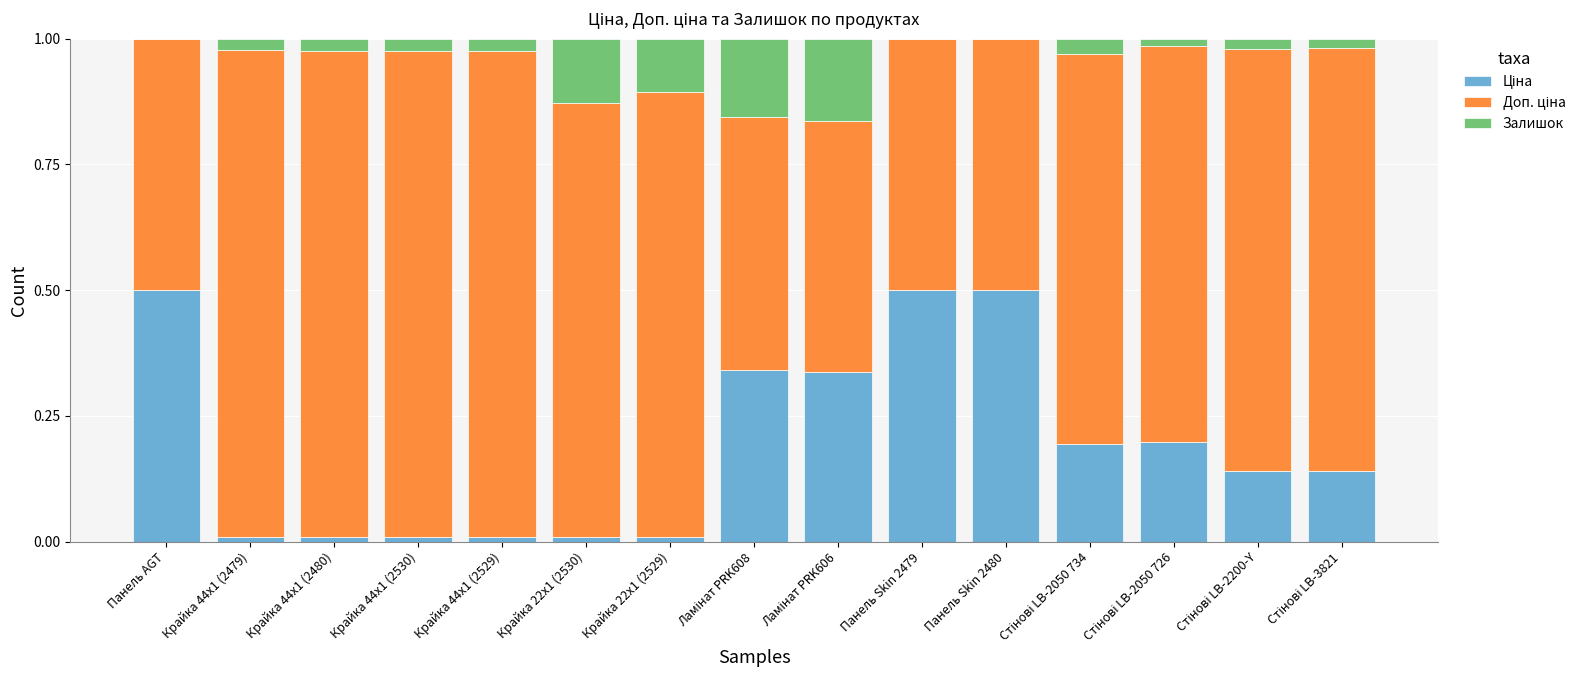

What is the total value across all series at Панель AGT?

1.0